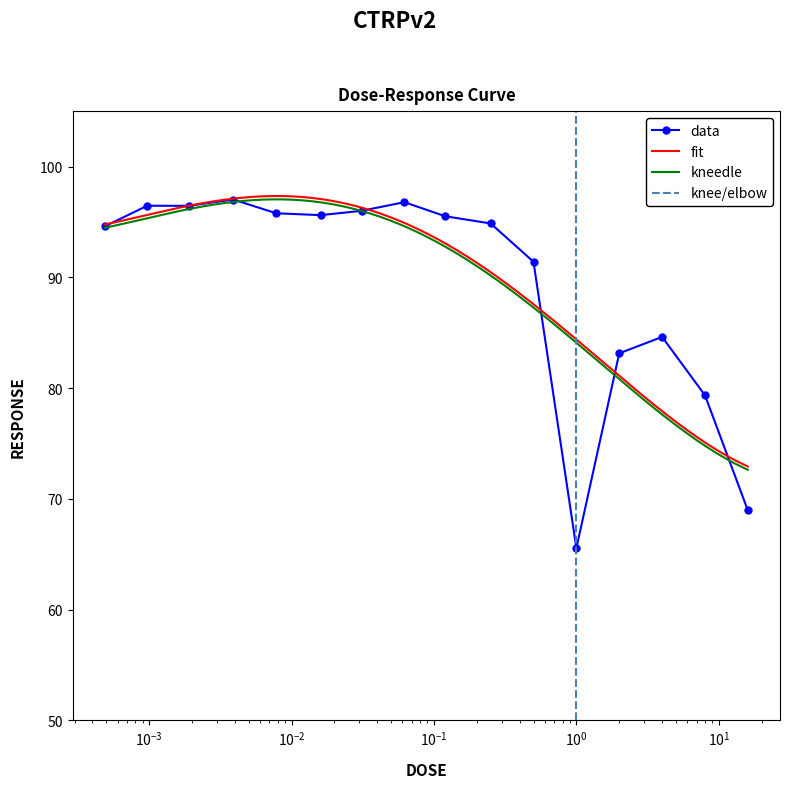

True or false: the data shows 95.5 at 0.12.

True